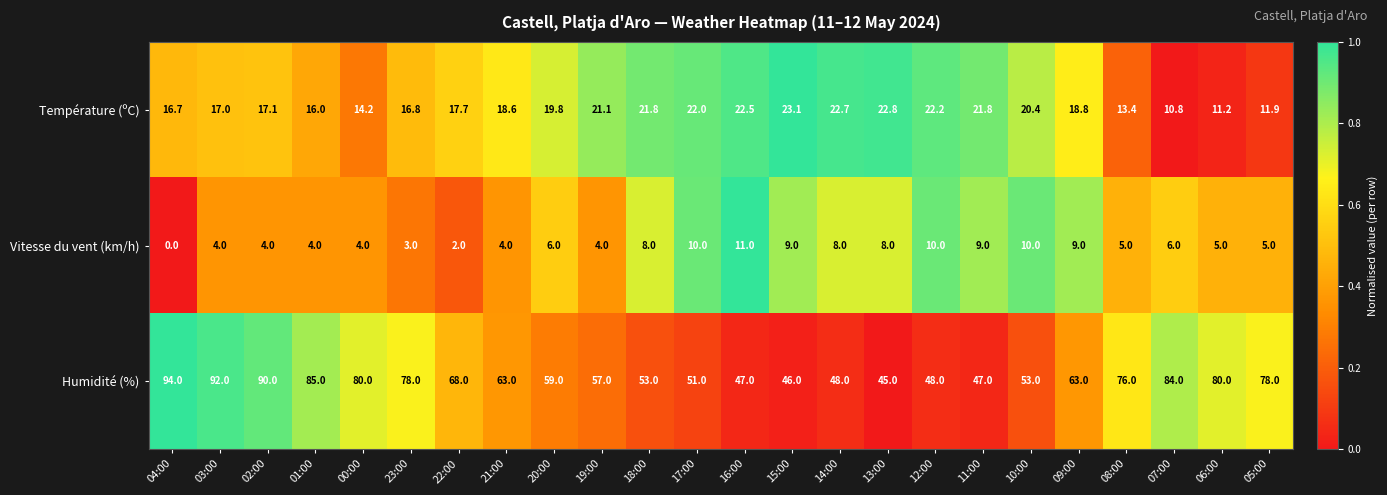

What is the difference between the highest and lowest values at 22:00?

66.0